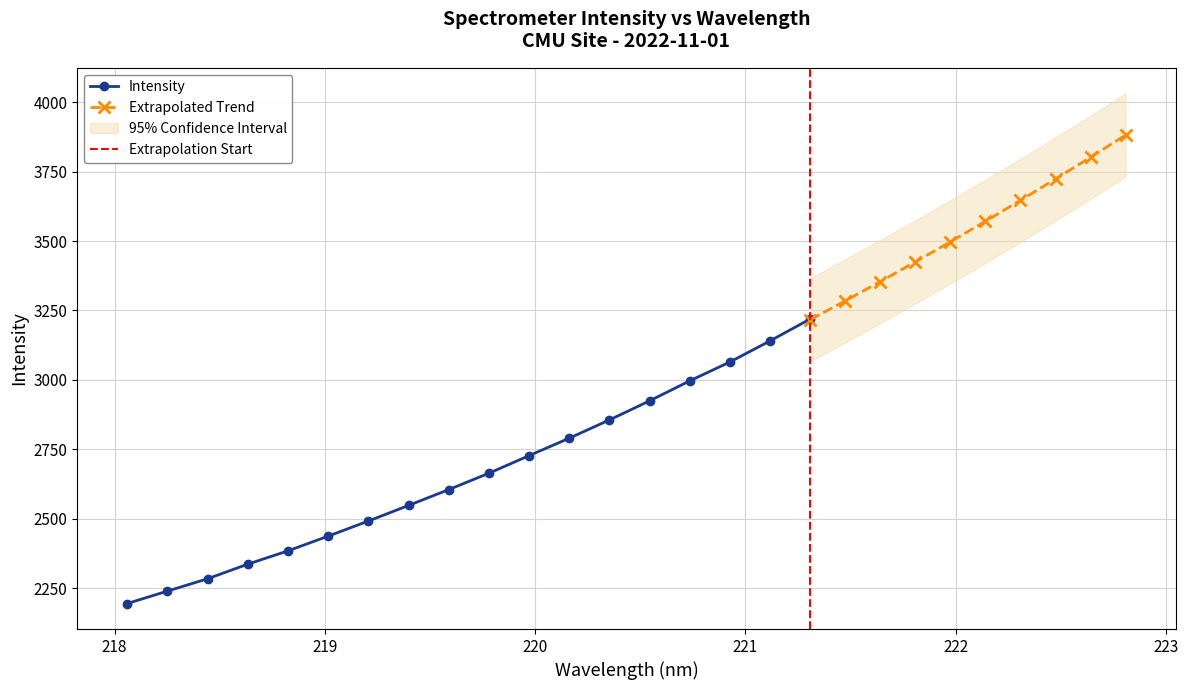

Does the chart have visible grid lines?

Yes